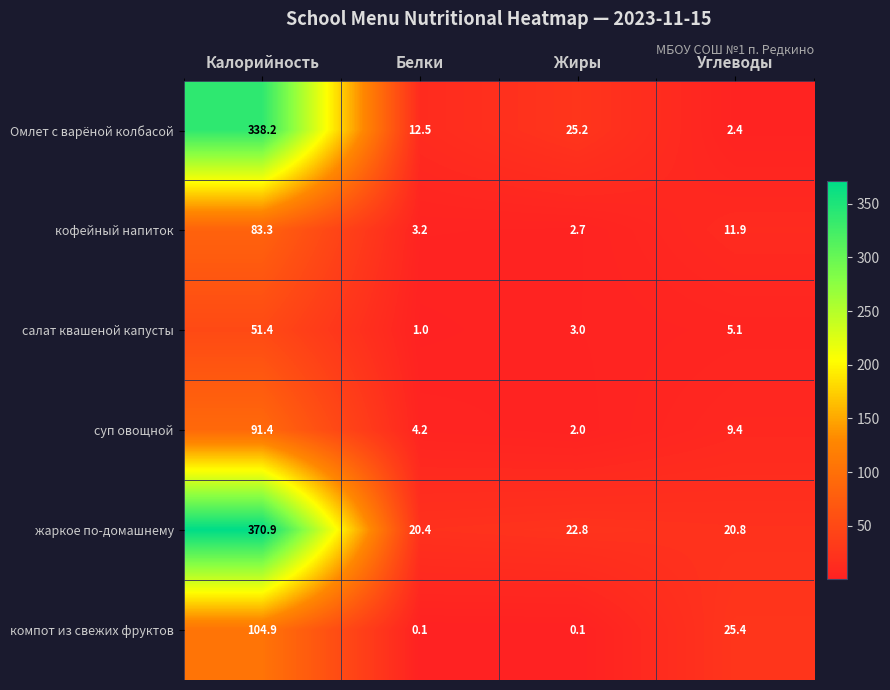

Which series has the largest total across all categories?

жаркое по-домашнему